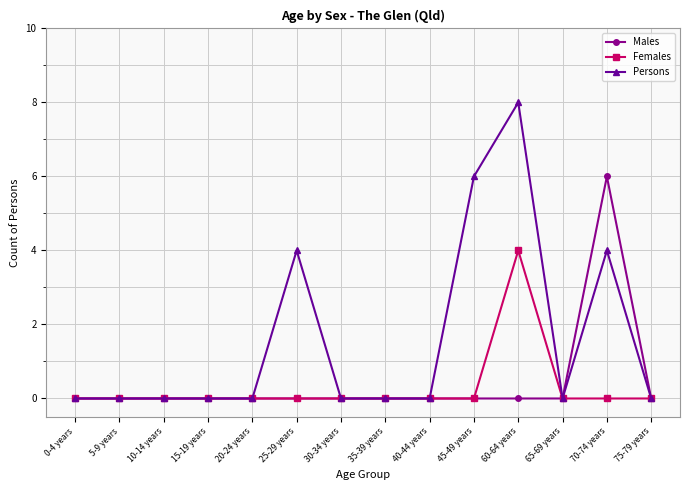

True or false: Males has a value of 0 at 75-79 years.

True